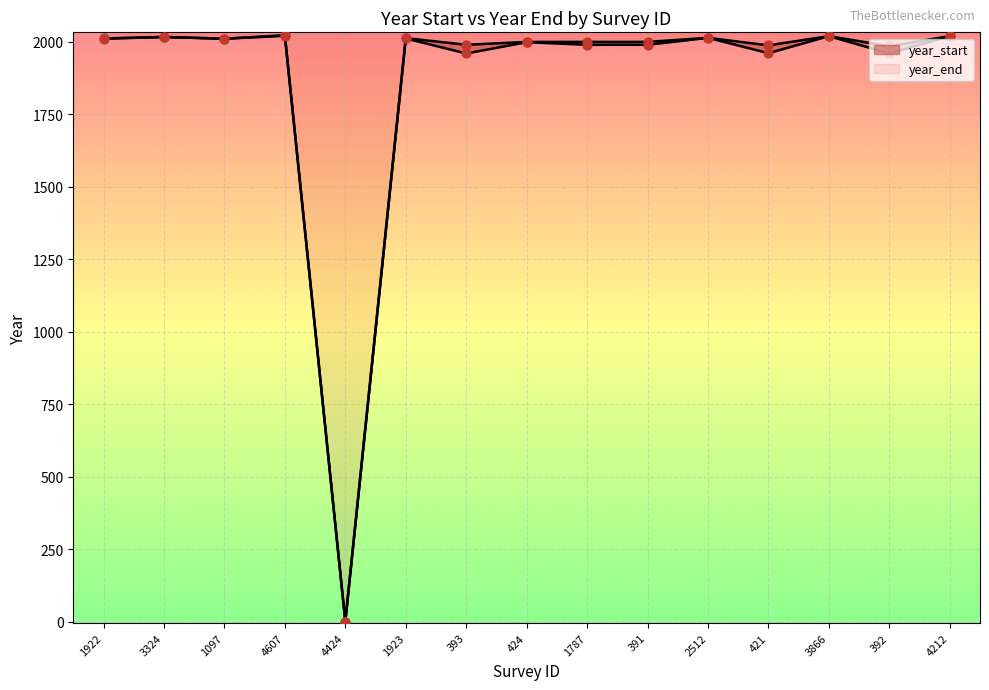

Which series has the largest total across all categories?

year_end